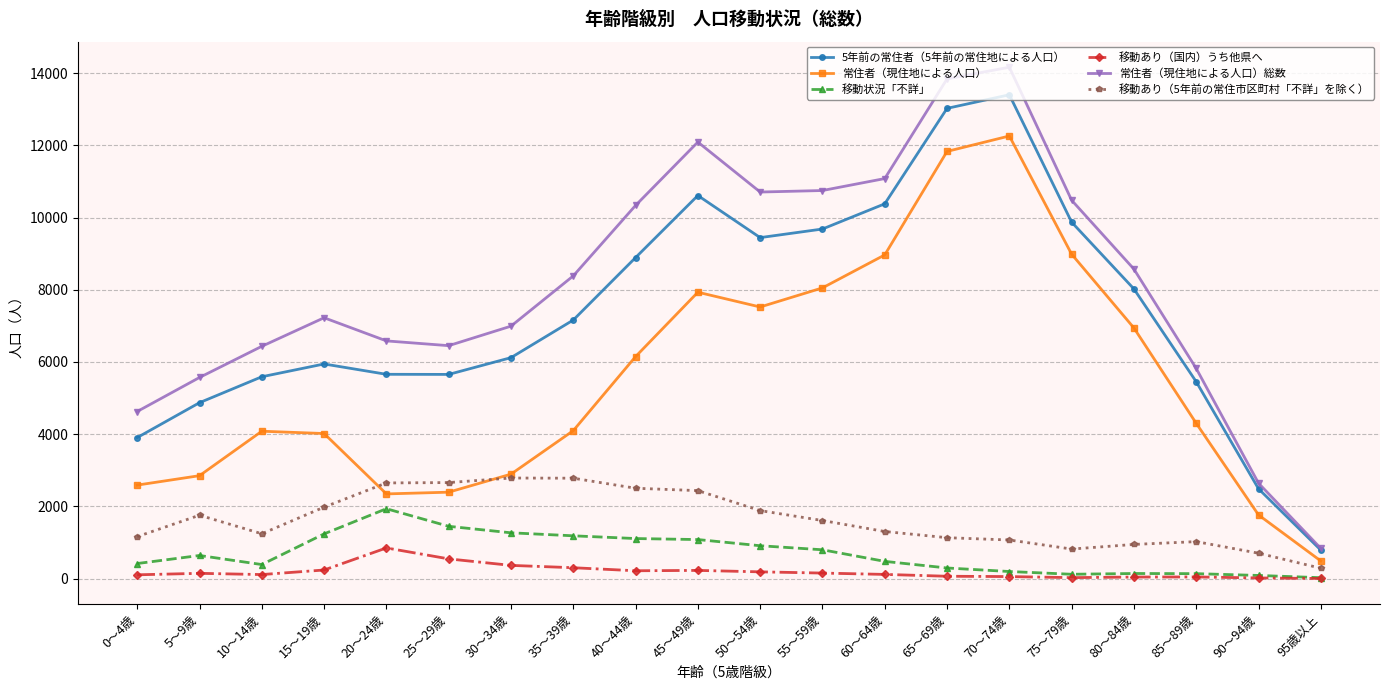

Count the number of data series in this chart.

6